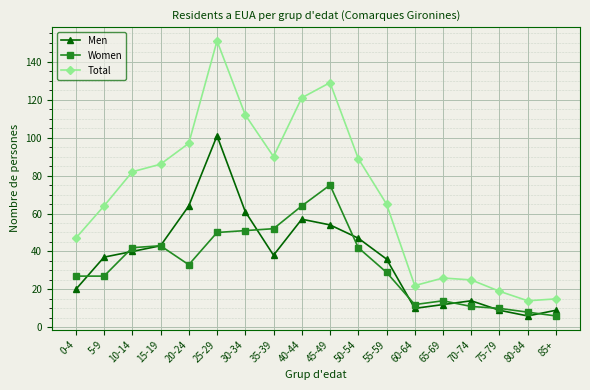

Reading right to left, what are all the values shown in this chart?

Men: 9	6	9	14	12	10	36	47	54	57	38	61	101	64	43	40	37	20
Women: 6	8	10	11	14	12	29	42	75	64	52	51	50	33	43	42	27	27
Total: 15	14	19	25	26	22	65	89	129	121	90	112	151	97	86	82	64	47